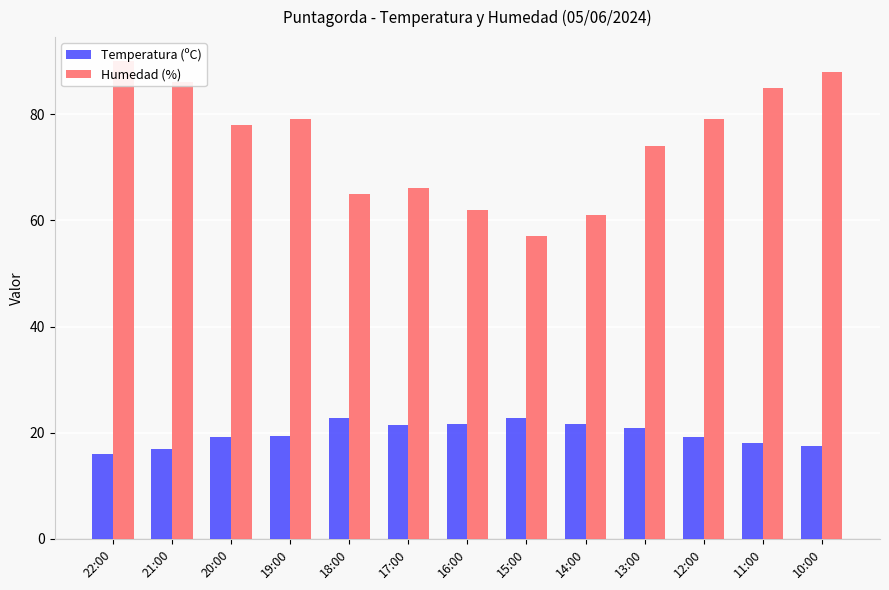

What is the label of the 13th bar from the right?

22:00